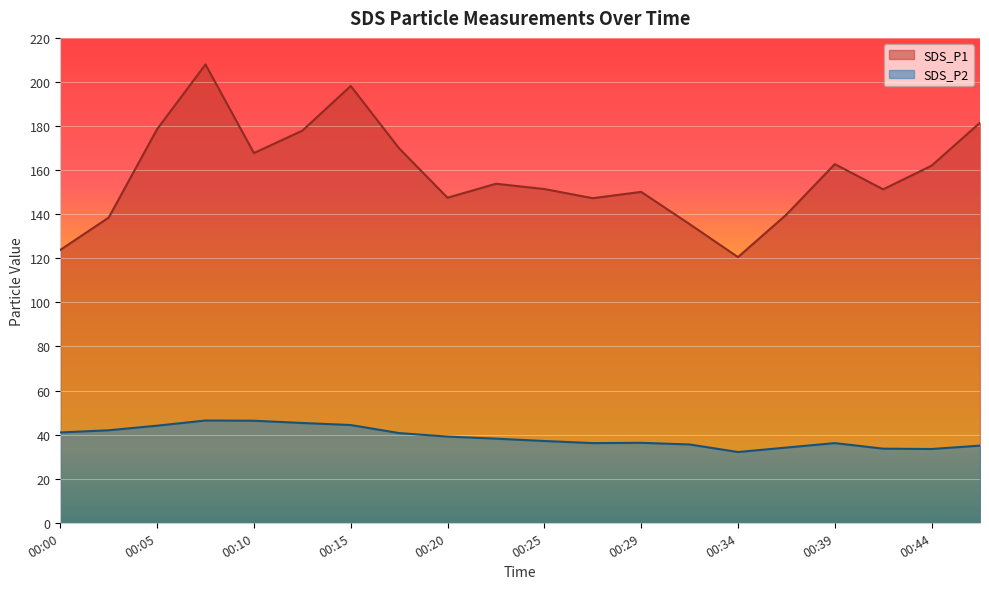

At which label does SDS_P2 reach its peak?

00:08